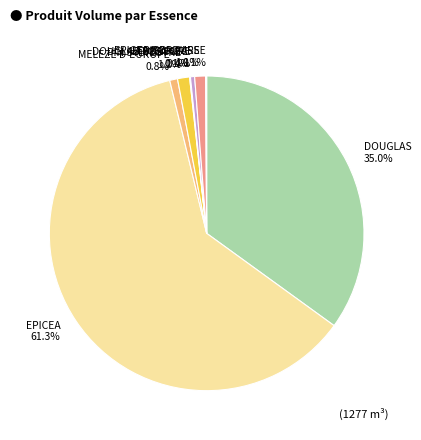

To the nearest percent, what portion does PIN SYLVESTRE represent?

1%